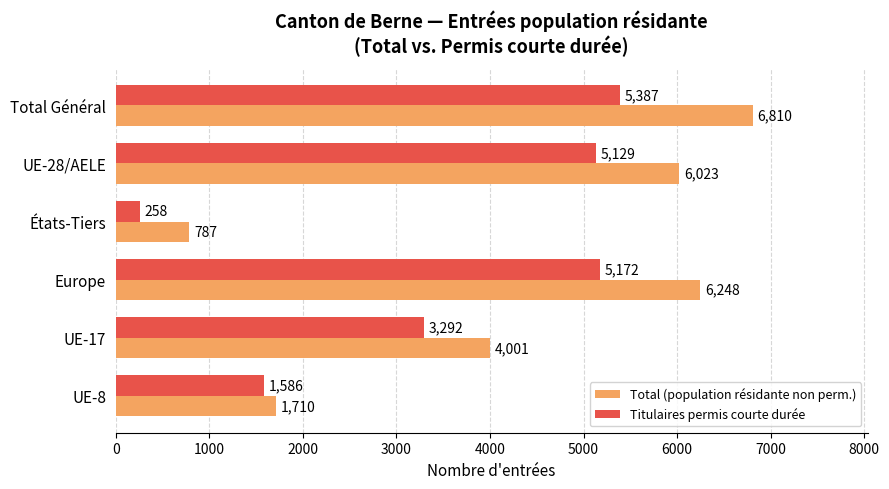

How many categories are shown in the chart?

6